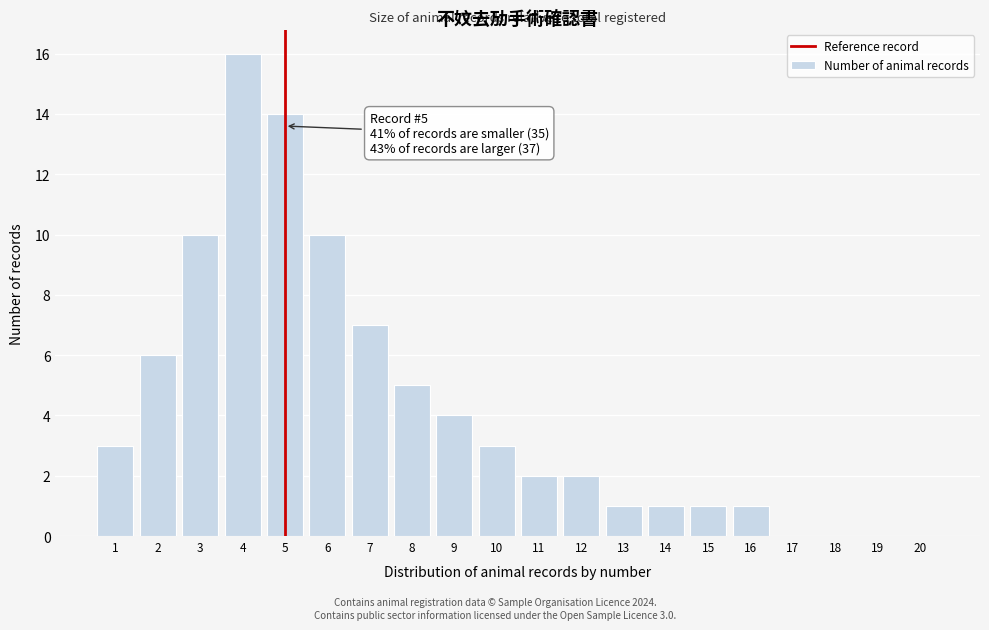

Reading left to right, extract all data points from this chart.

1=3	2=6	3=10	4=16	5=14	6=10	7=7	8=5	9=4	10=3	11=2	12=2	13=1	14=1	15=1	16=1	17=0	18=0	19=0	20=0